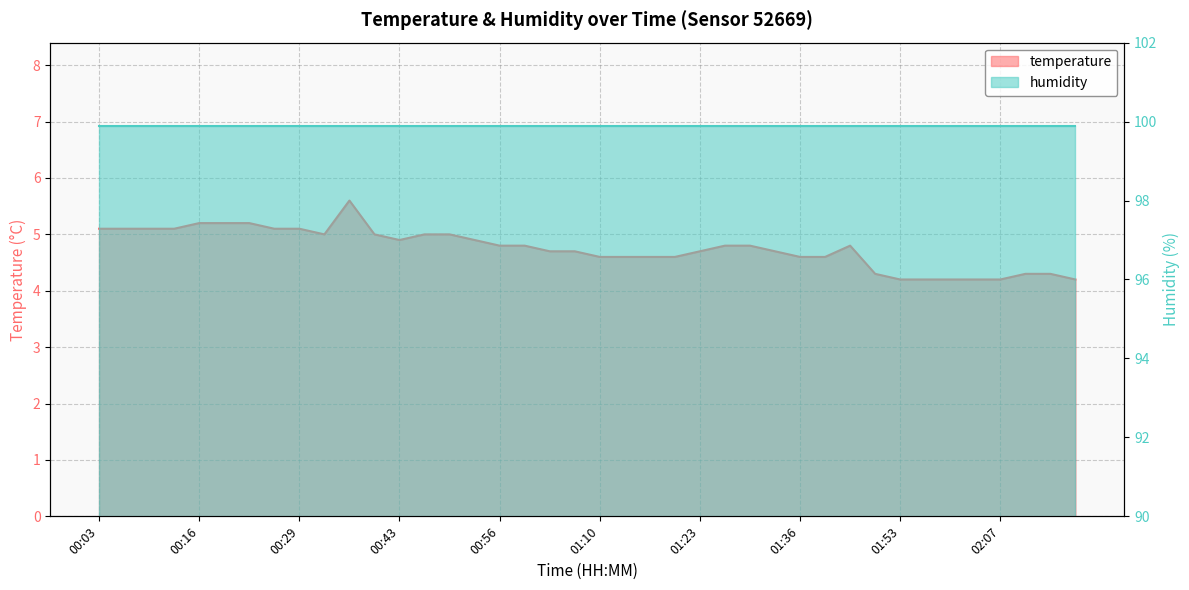

What is the change in value from 00:29 to 01:20?

-0.5